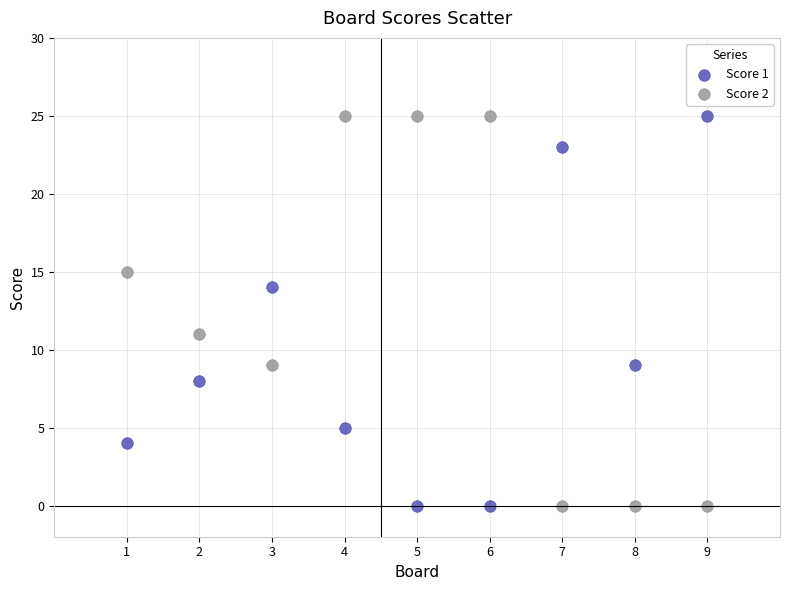

Across all series, what Y value is closest to 12?

11